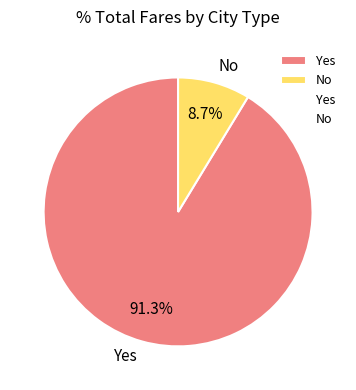

To the nearest percent, what percentage of the pie is No?

9%